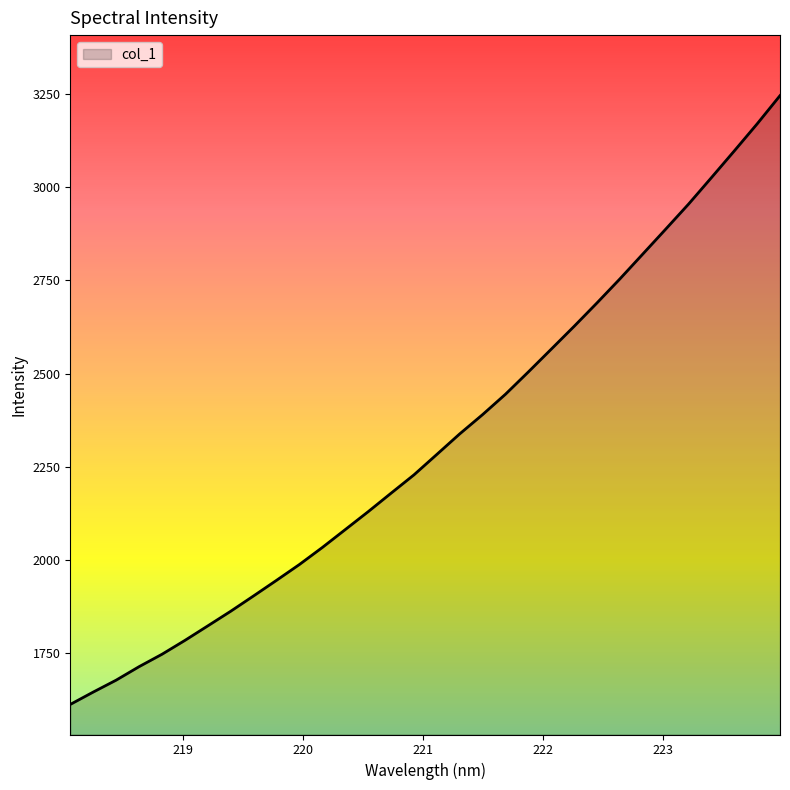

What is the minimum value shown in the chart?

1613.1